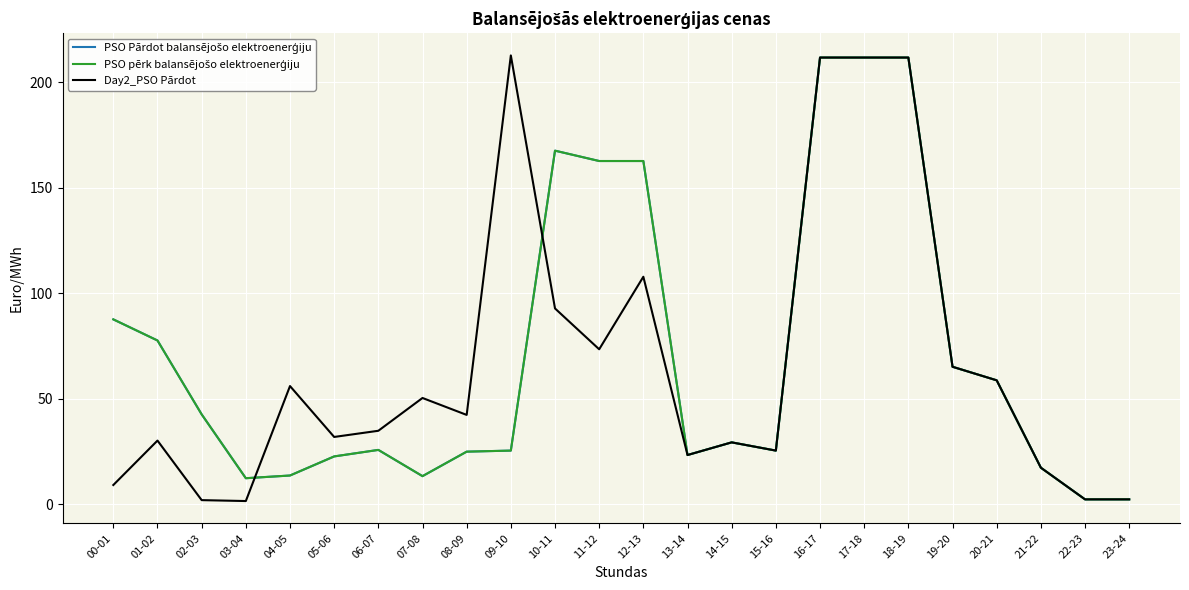

Does the chart have visible grid lines?

Yes